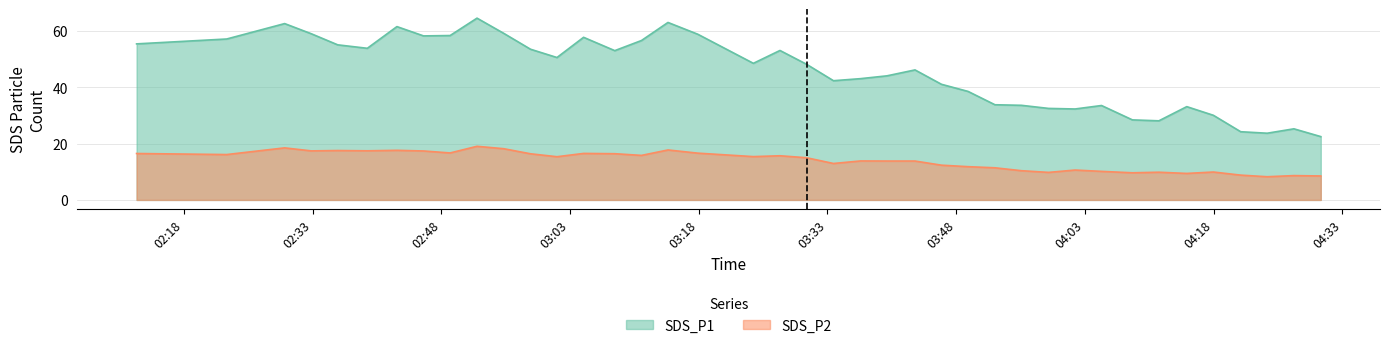

Which series changed the most between 2021/12/17 02:35:56 and 2021/12/17 03:11:20?

SDS_P2